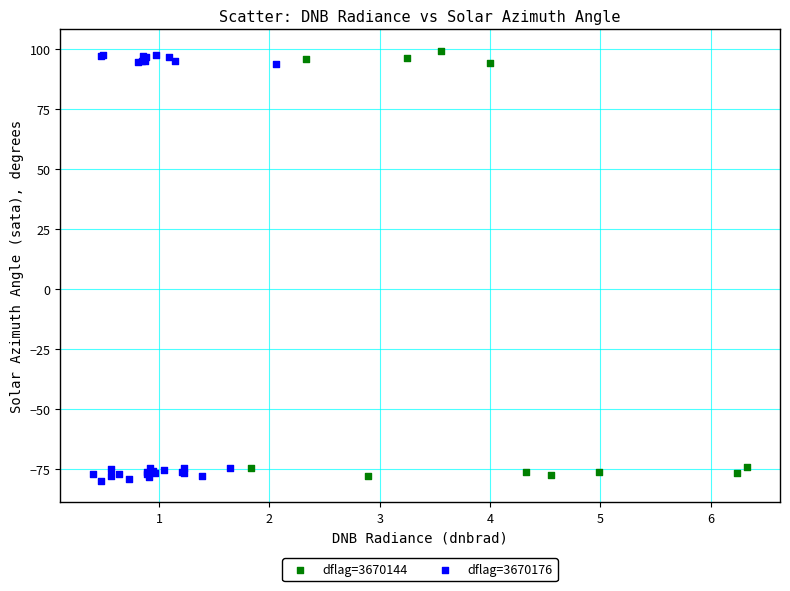

Which series reaches the maximum Y coordinate?

dflag=3670144